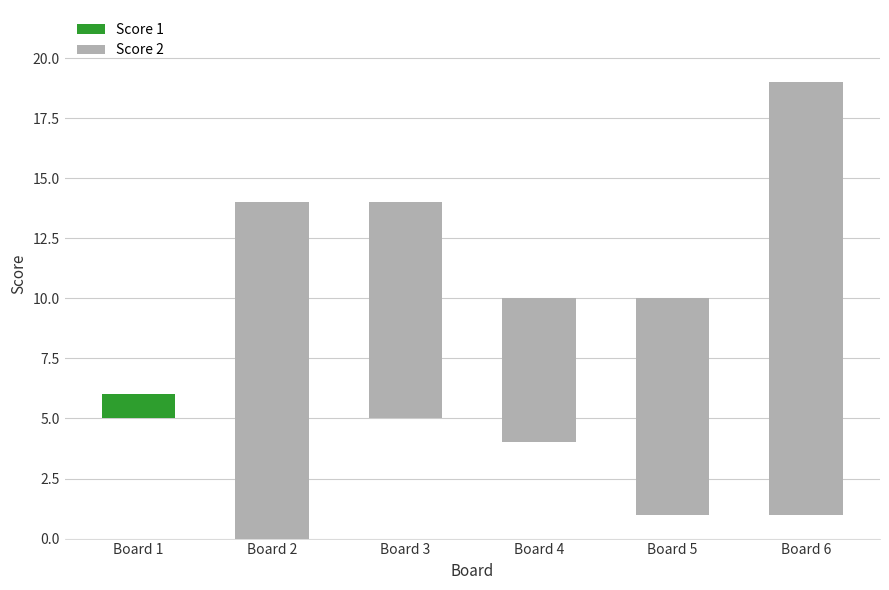

The chart shows a value of 4 at Board 3. True or false?

False